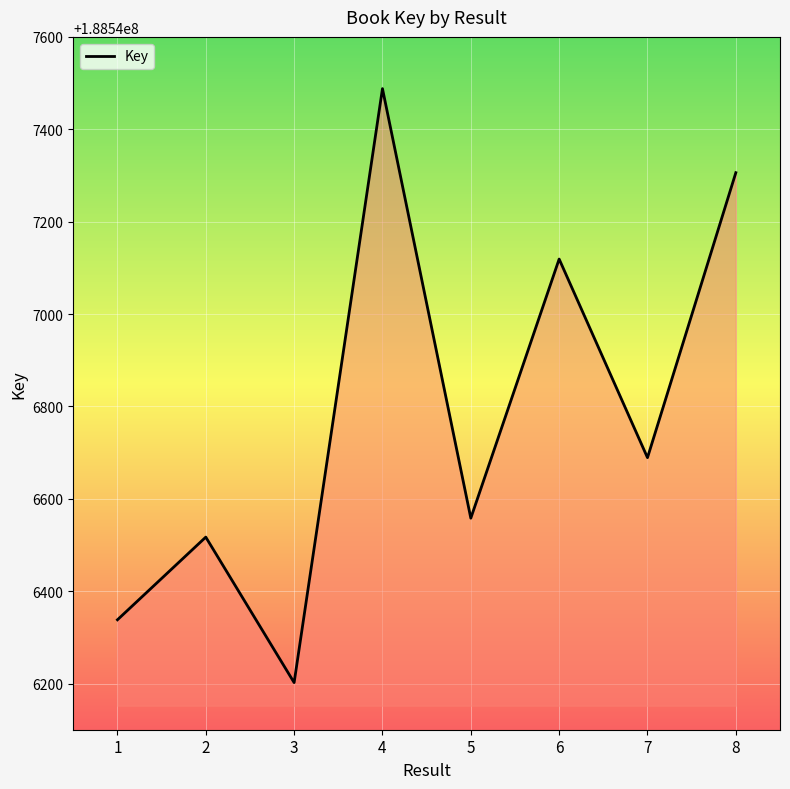

Rank the categories by value from lowest to highest.

3, 1, 2, 5, 7, 6, 8, 4